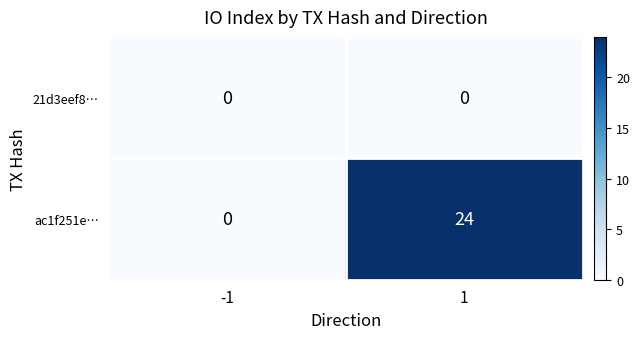

Is it true that 21d3eef8… equals 0 at 1?

True